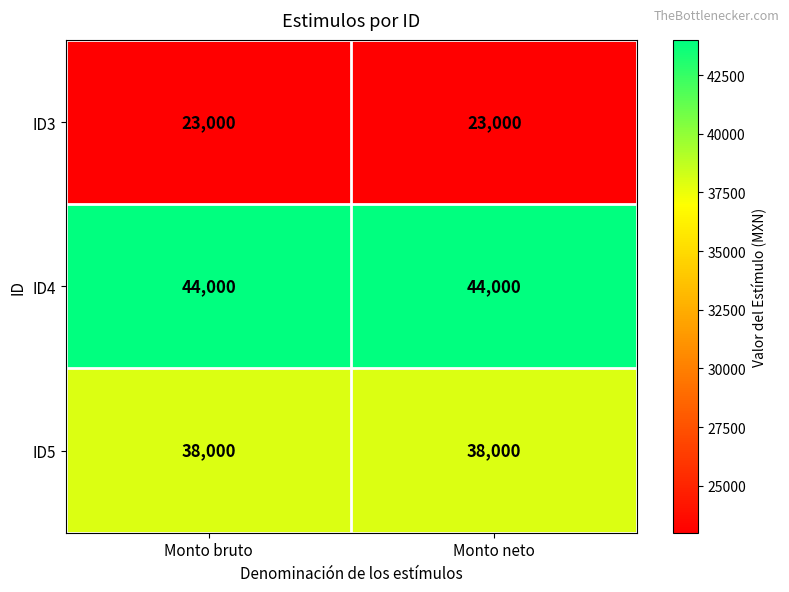

Reading left to right, transcribe all the data shown in this chart.

ID3: 23000	23000
ID4: 44000	44000
ID5: 38000	38000